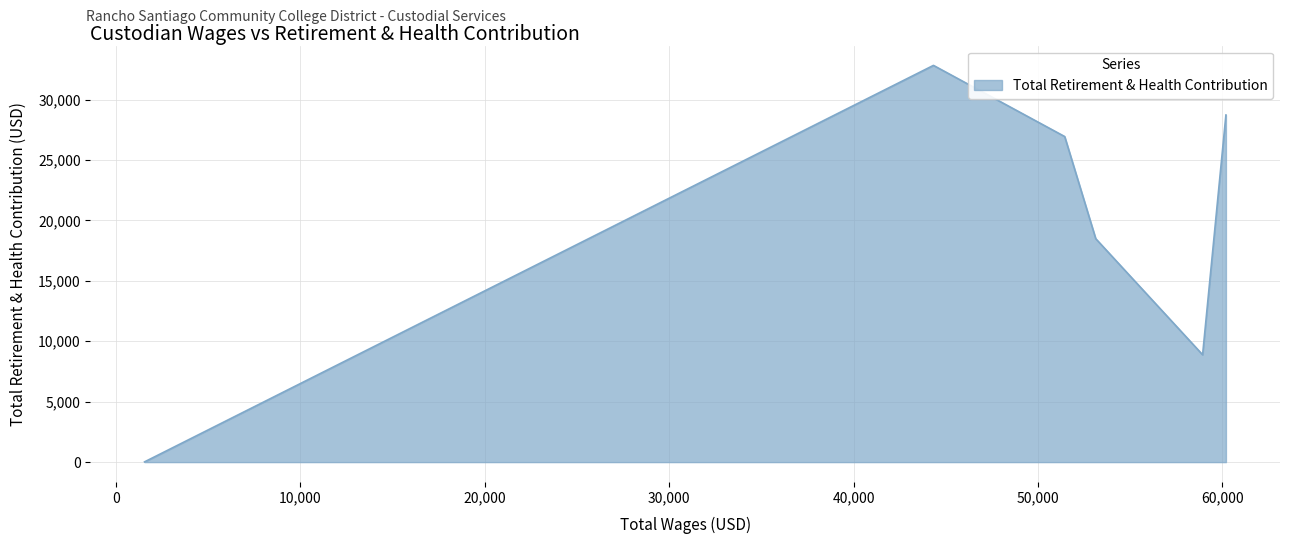

What is the difference between the maximum and minimum values?

32808